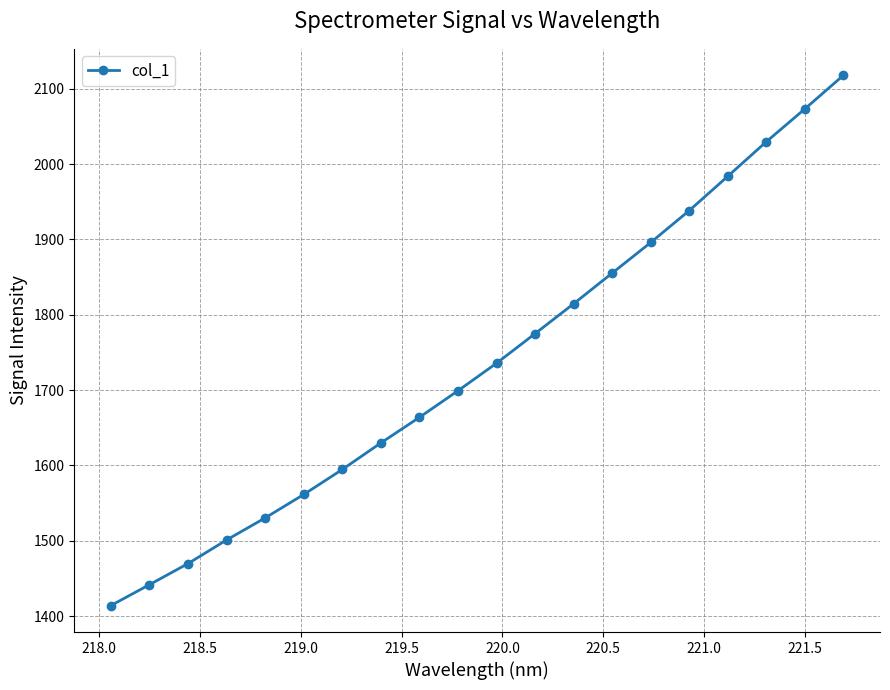

True or false: the data has more than 1 interior local peaks.

False